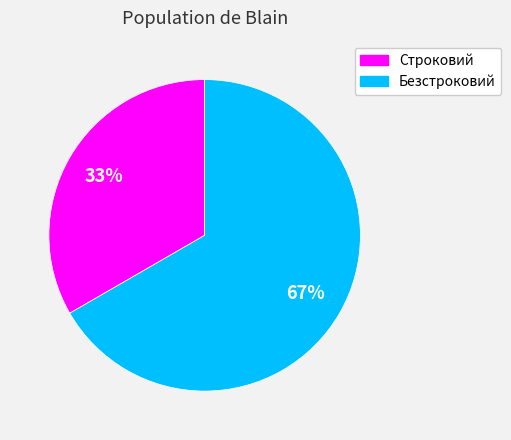

Do Строковий and Безстроковий together represent more than half of the pie?

Yes